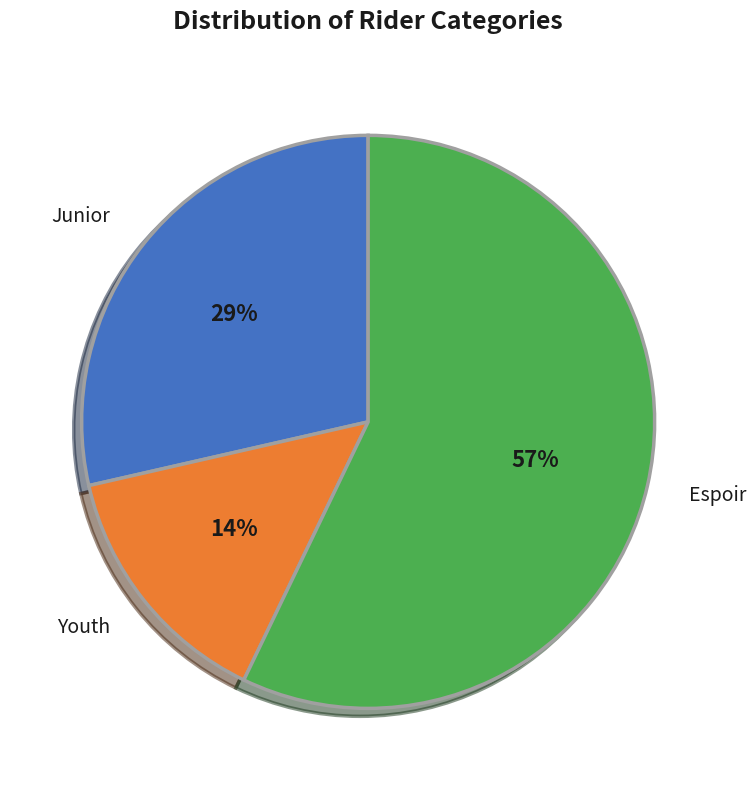

To the nearest percent, what is the average slice percentage?

33%